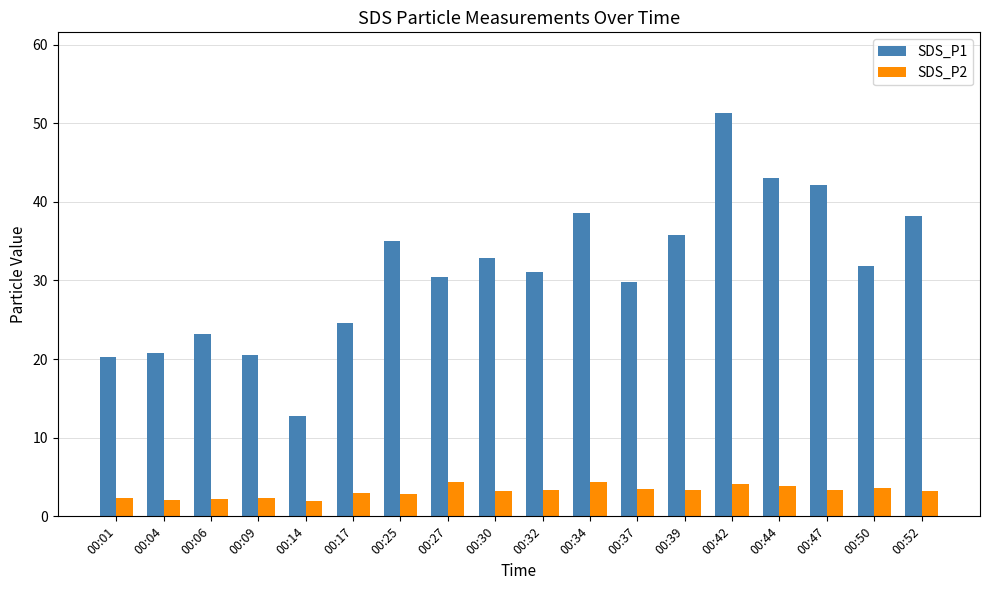

How many distinct data groups are displayed?

2